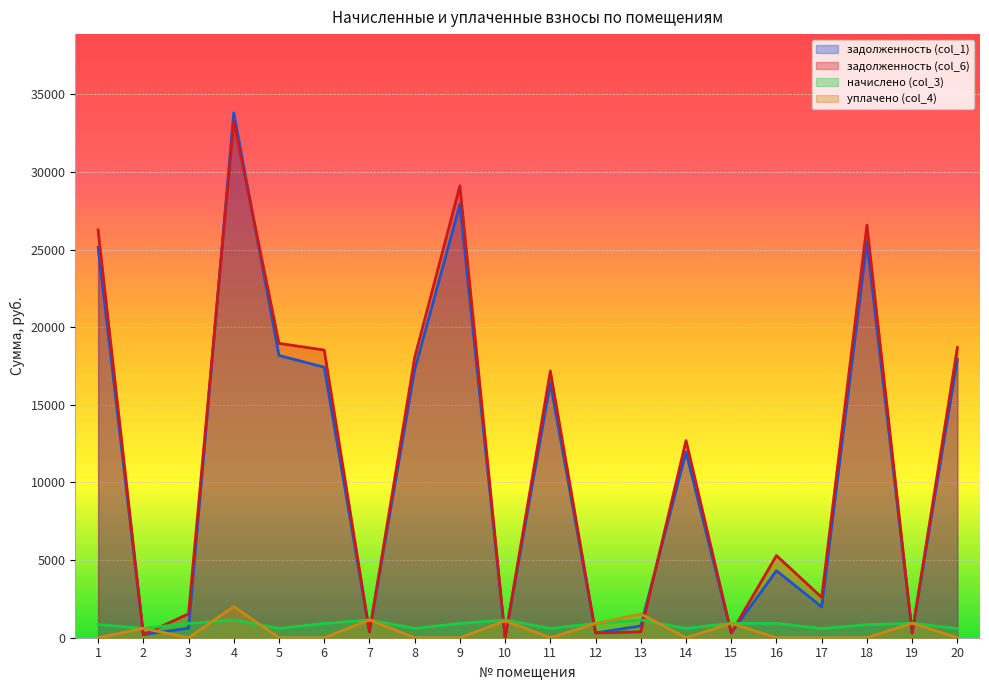

Reading left to right, extract all data points from this chart.

задолженность (col_1): 1=25146.0	2=199.4	3=612.3	4=33802.1	5=18177.9	6=17422.1	7=381.7	8=17262.6	9=27913.7	10=0.0	11=16414.1	12=306.1	13=763.4	14=11962.6	15=309.3	16=4318.2	17=1986.4	18=25480.2	19=310.5	20=17918.9
задолженность (col_6): 1=26253.3	2=199.4	3=1536.5	4=33268.7	5=18956.8	6=18526.3	7=381.7	8=18043.7	9=29109.8	10=3.1	11=17177.7	12=306.1	13=381.7	14=12696.1	15=309.7	16=5291.9	17=2595.0	18=26572.0	19=310.8	20=18686.7
начислено (col_3): 1=850.3	2=598.1	3=918.5	4=1145.1	5=598.1	6=918.5	7=1145.1	8=599.8	9=918.5	10=1146.8	11=598.1	12=918.5	13=1145.1	14=598.1	15=930.4	16=923.6	17=586.2	18=838.4	19=933.8	20=589.6
уплачено (col_4): 1=0.0	2=598.1	3=0.0	4=2000.0	5=0.0	6=0.0	7=1145.1	8=0.0	9=0.0	10=1088.0	11=0.0	12=918.5	13=1526.9	14=0.0	15=930.0	16=0.0	17=0.0	18=0.0	19=933.5	20=0.0